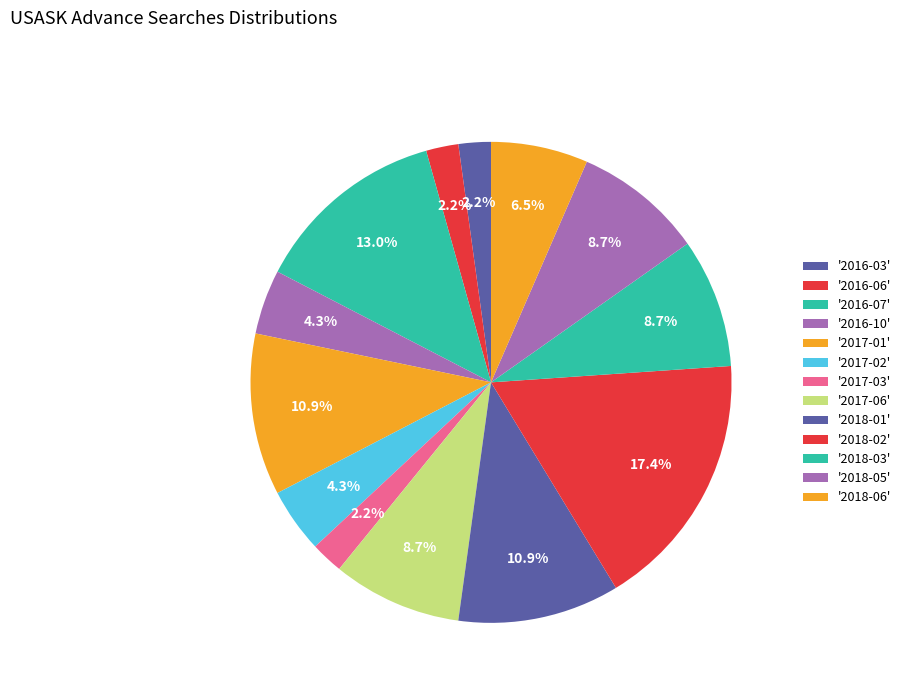

How many slices are in this pie chart?

13